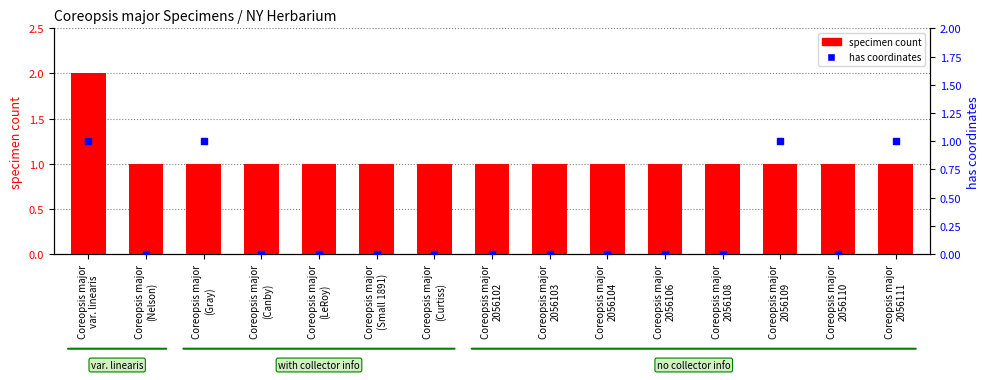

Which series has the largest total across all categories?

specimen count